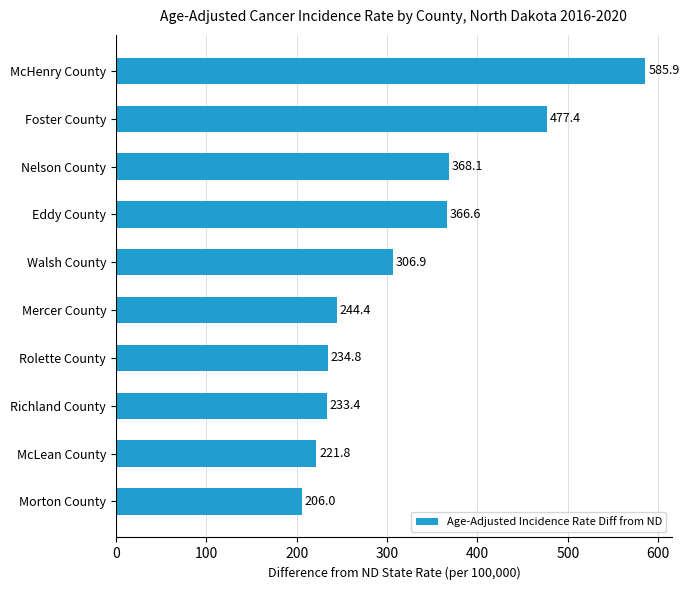

Where is the data nearest to the value 395?

Nelson County